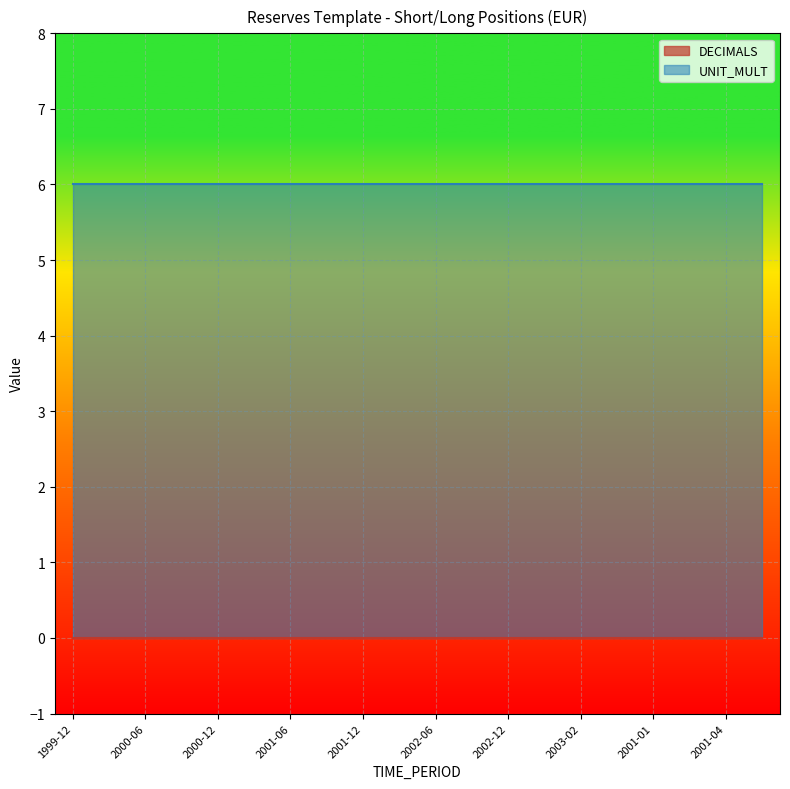

True or false: UNIT_MULT and DECIMALS intersect in this chart.

False